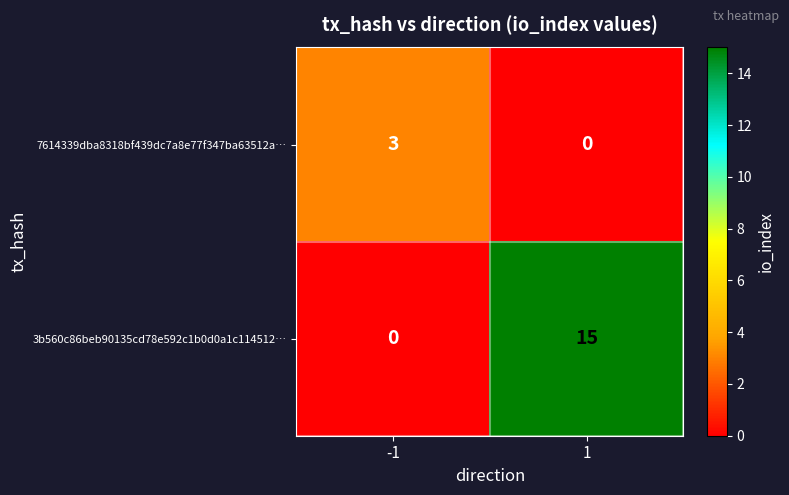

True or false: 7614339dba8318bf439dc7a8e77f347ba63512a… has a value of -2 at 1.

False